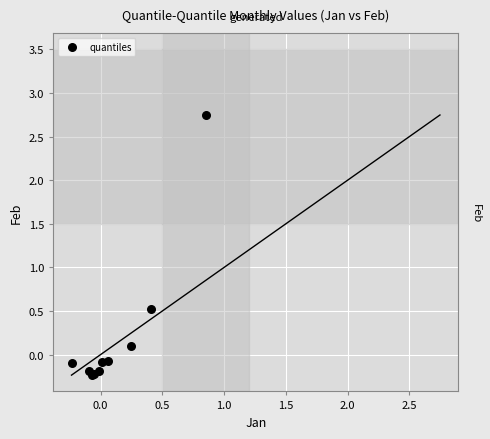

What Y value in the scatter plot is closest to 1?

0.5